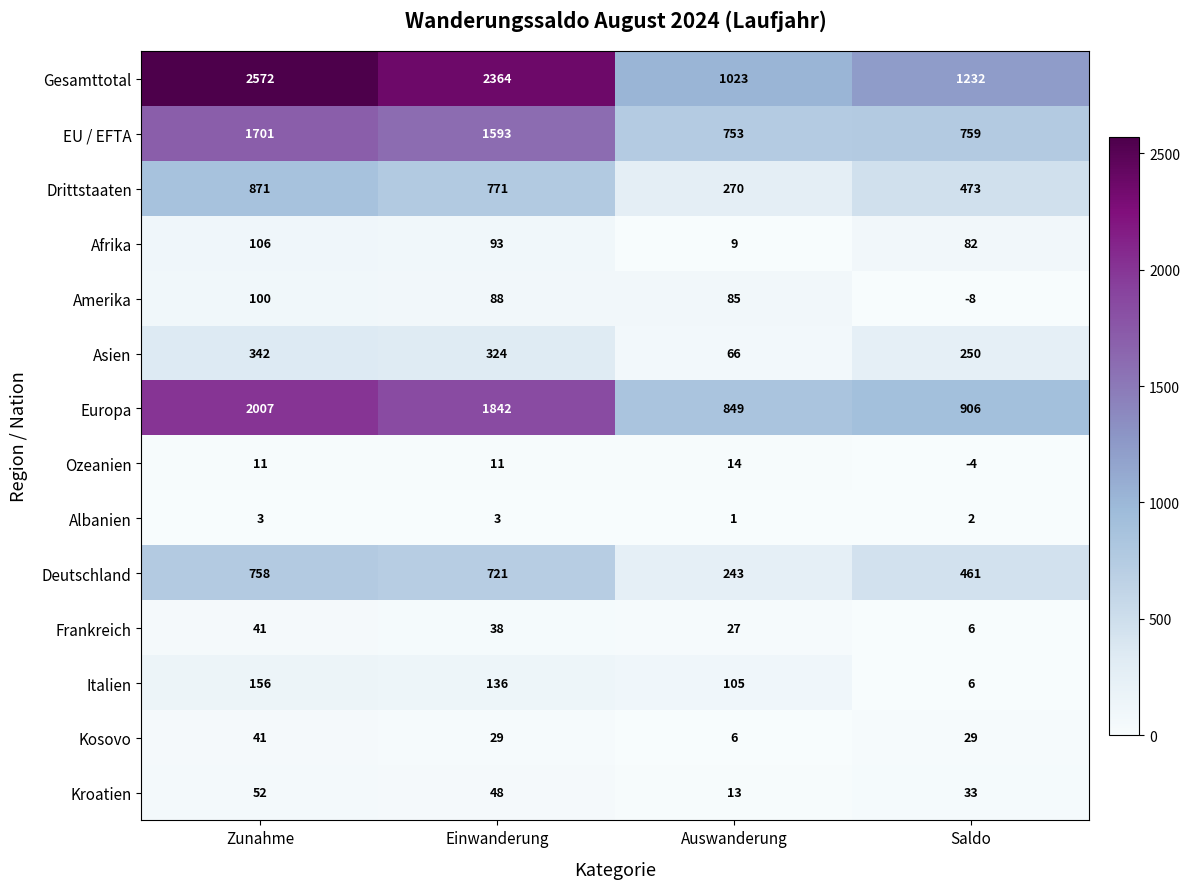

How many data points does each series have?

4